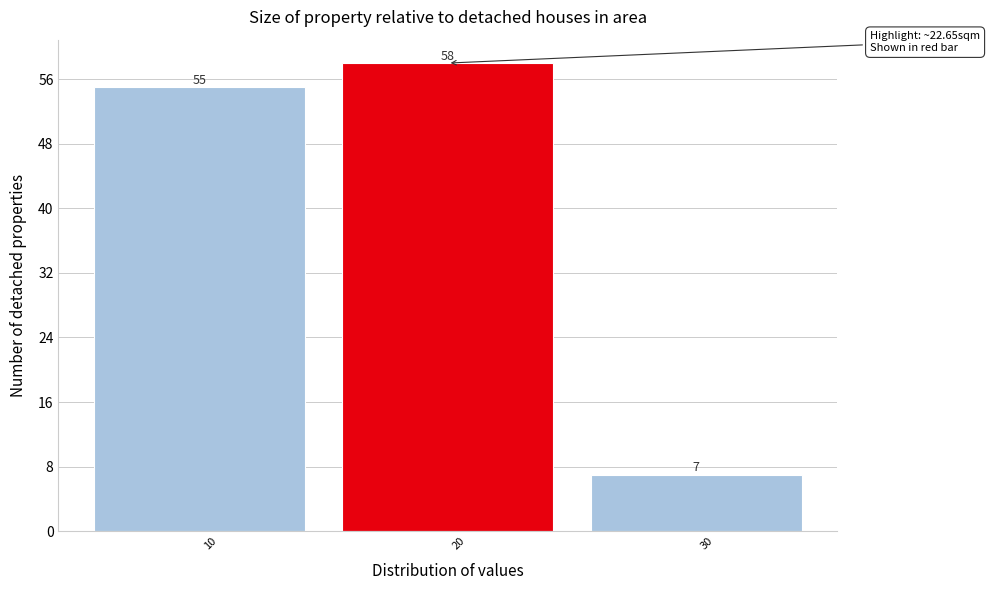

Reading right to left, transcribe all the data shown in this chart.

7	58	55